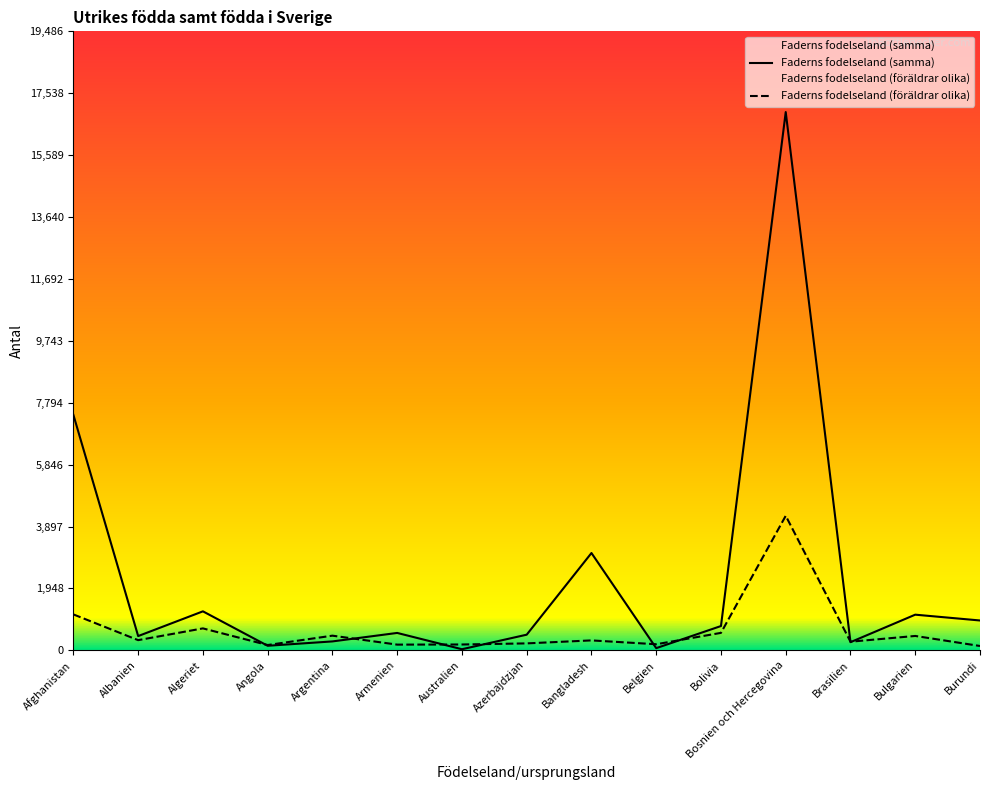

What is the difference between the highest and lowest values at Argentina?

181